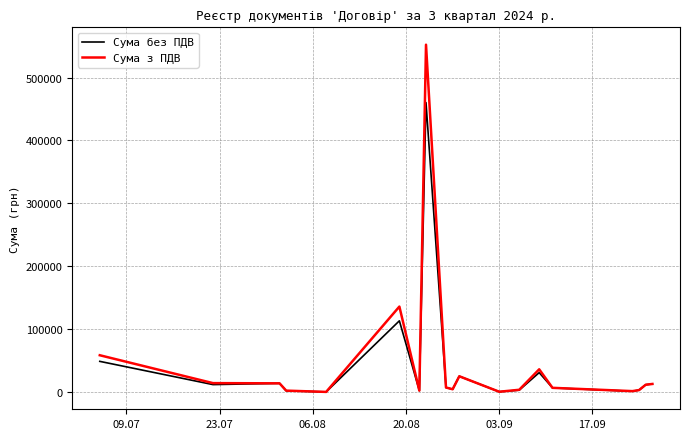

Which series has the widest spread of values?

Сума з ПДВ